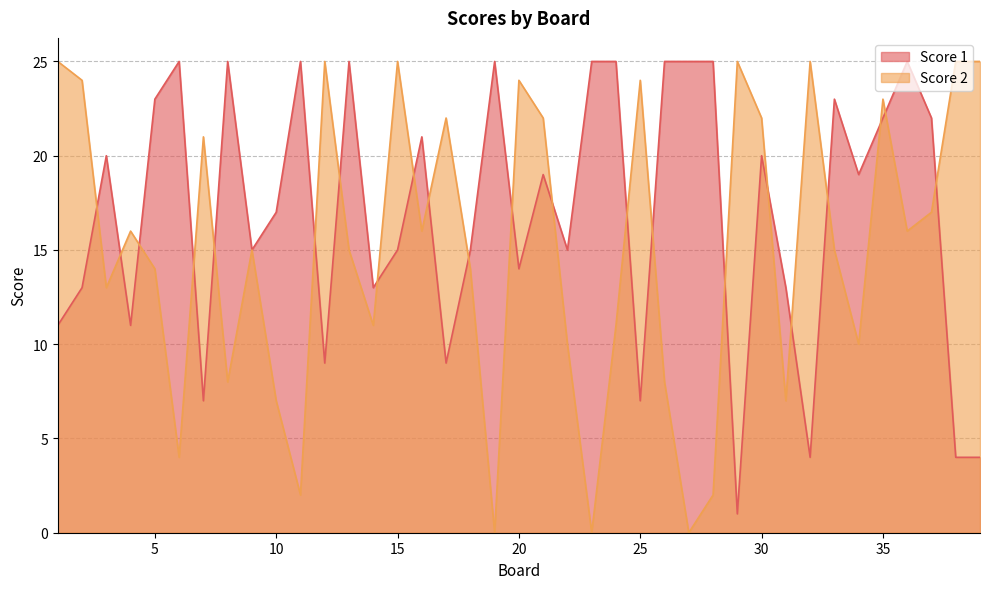

Is it true that Score 1 equals 20 at 18?

False